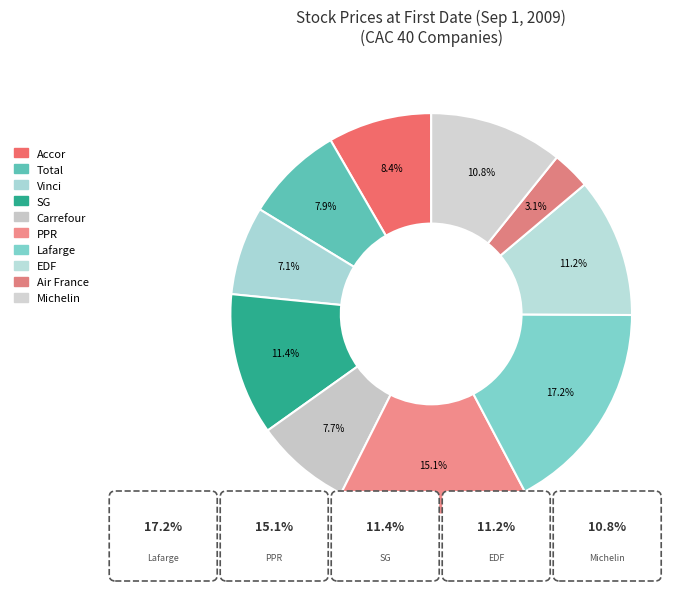

Is EDF the majority of the pie?

No